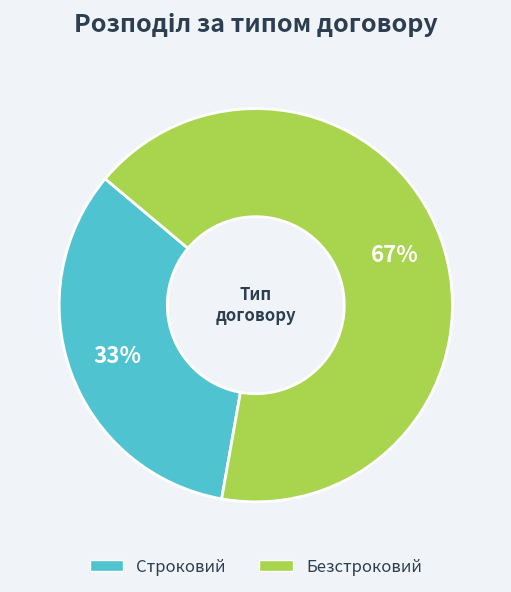

Which slice represents more than half of the pie?

Безстроковий